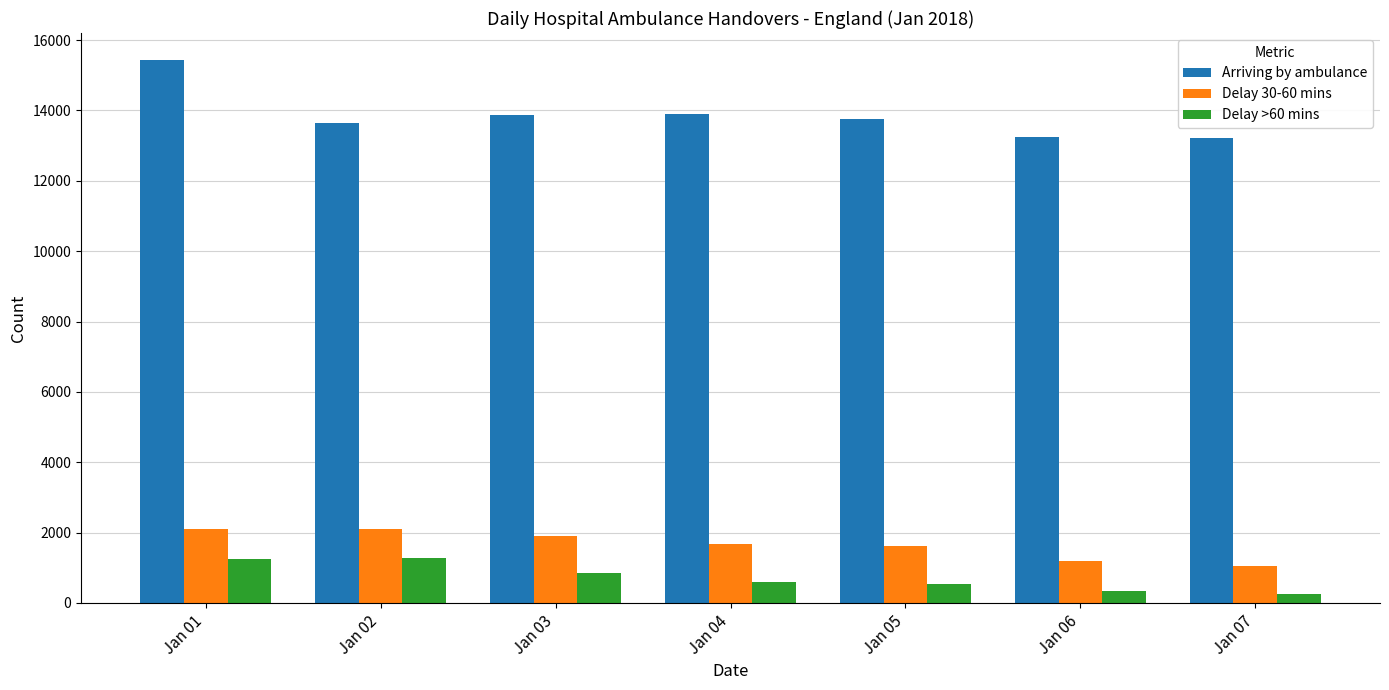

At which category is the sum across all series the highest?

Jan 01